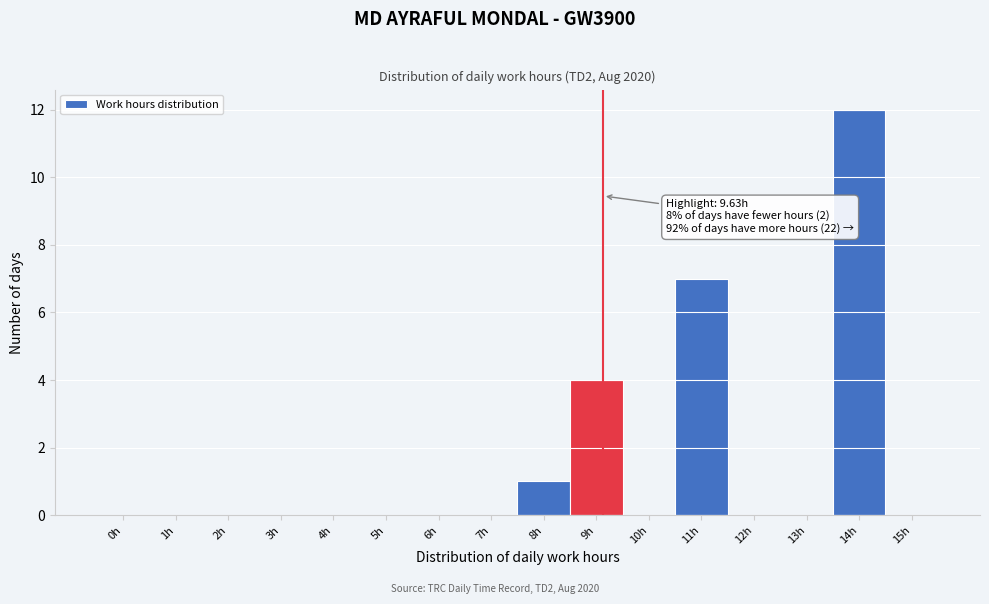

Reading left to right, list all the values displayed in this chart.

0h=0	1h=0	2h=0	3h=0	4h=0	5h=0	6h=0	7h=0	8h=1	9h=4	10h=0	11h=7	12h=0	13h=0	14h=12	15h=0